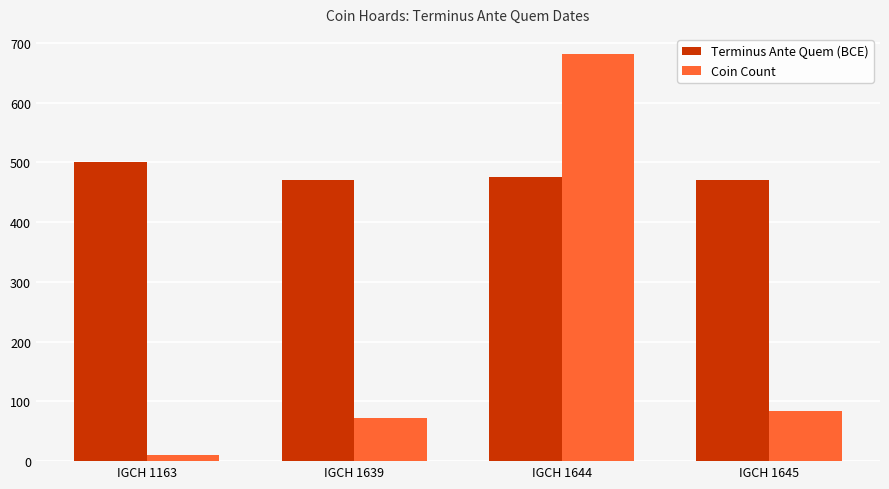

What is the value of the Coin Count bar at the 2nd from the left?

72